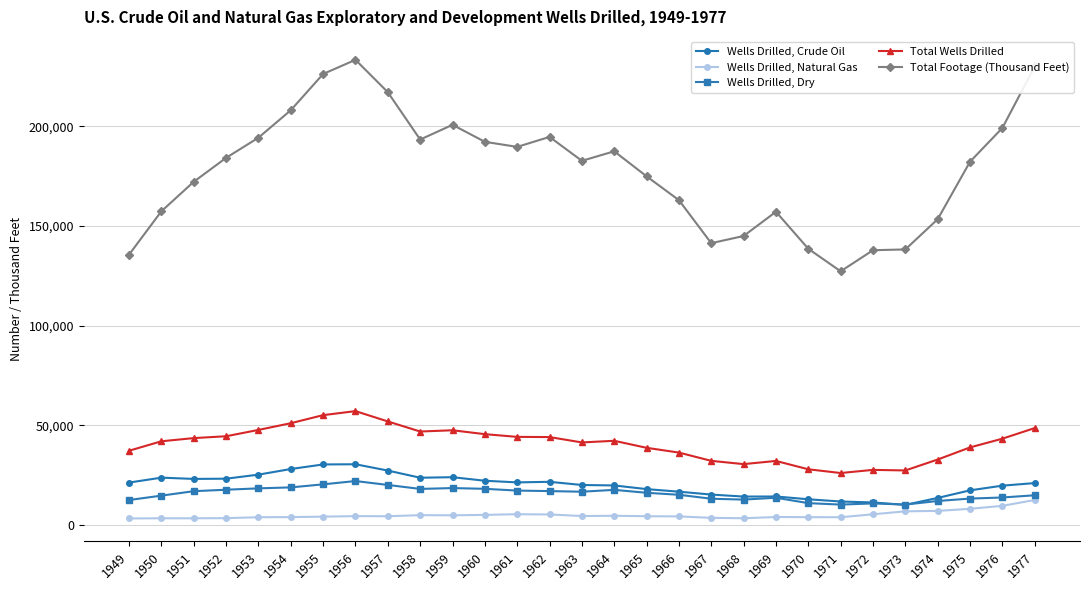

List the series in order of their peak value, lowest first.

Wells Drilled, Natural Gas, Wells Drilled, Dry, Wells Drilled, Crude Oil, Total Wells Drilled, Total Footage (Thousand Feet)